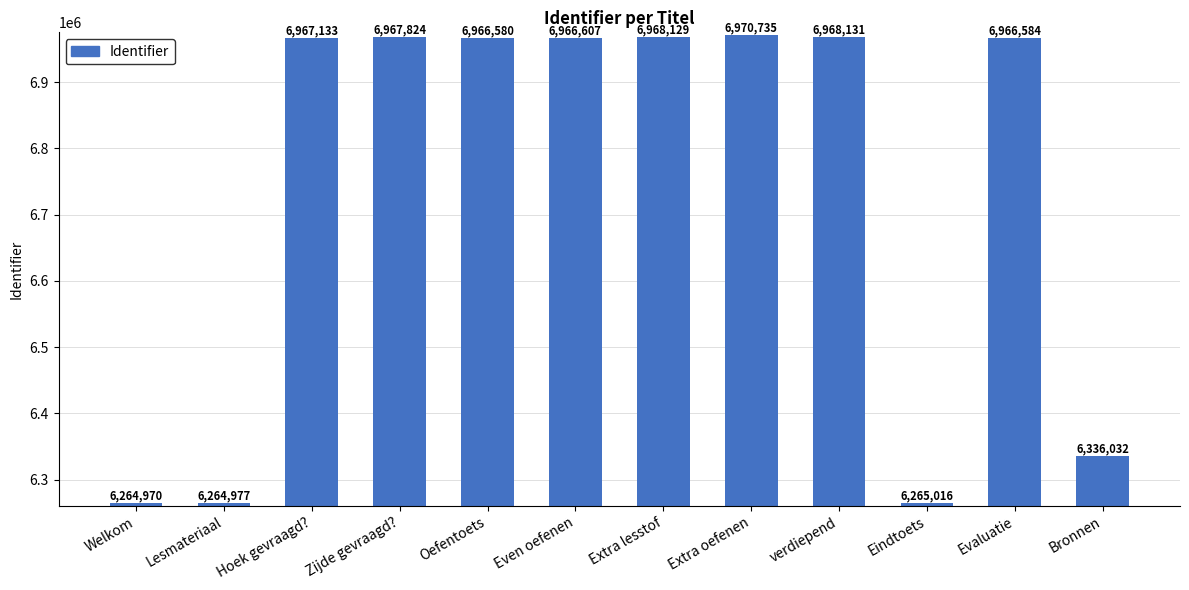

What is the change in value from Lesmateriaal to Extra lesstof?

+703152